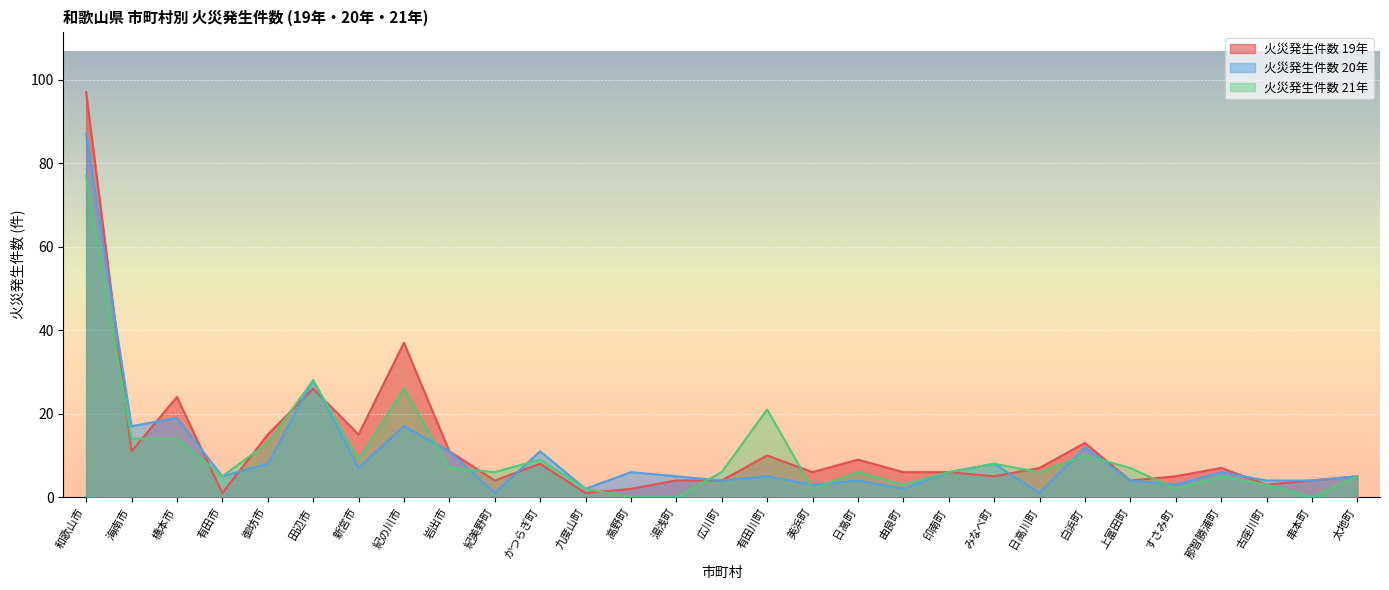

Read the 火災発生件数 20年 value at 橋本市, to the nearest 5.

20